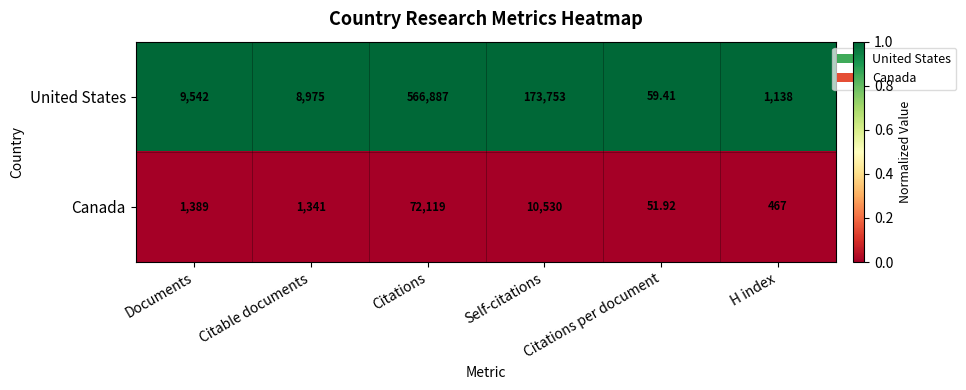

At which label does United States reach its peak?

Citations